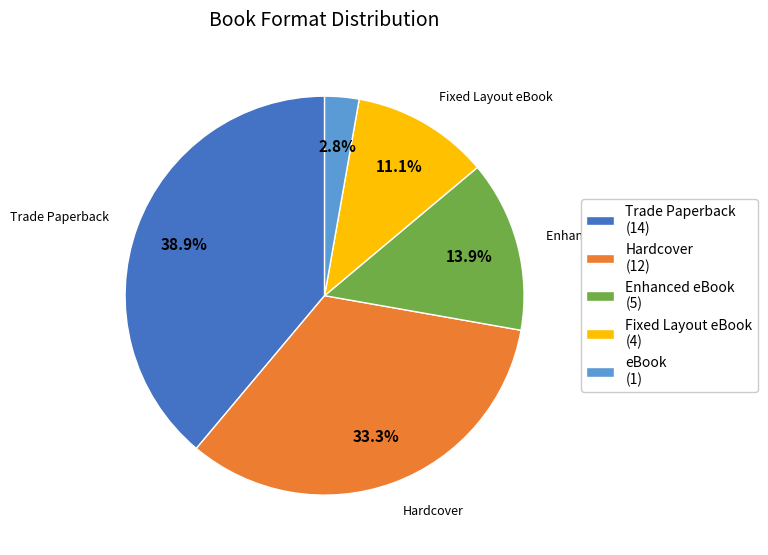

Is there any slice that represents more than half of the pie?

No